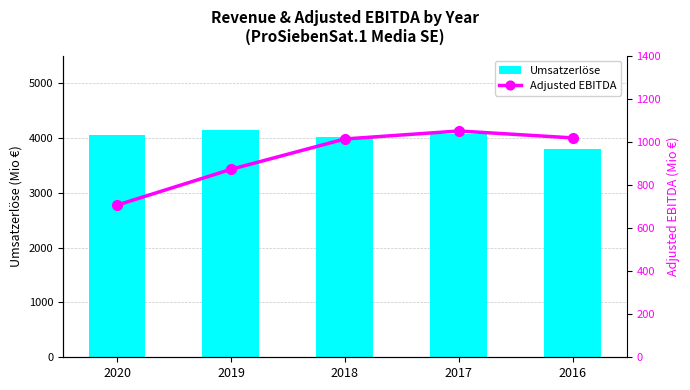

What is the value of the Adjusted EBITDA bar at the 3rd from the left?

1013